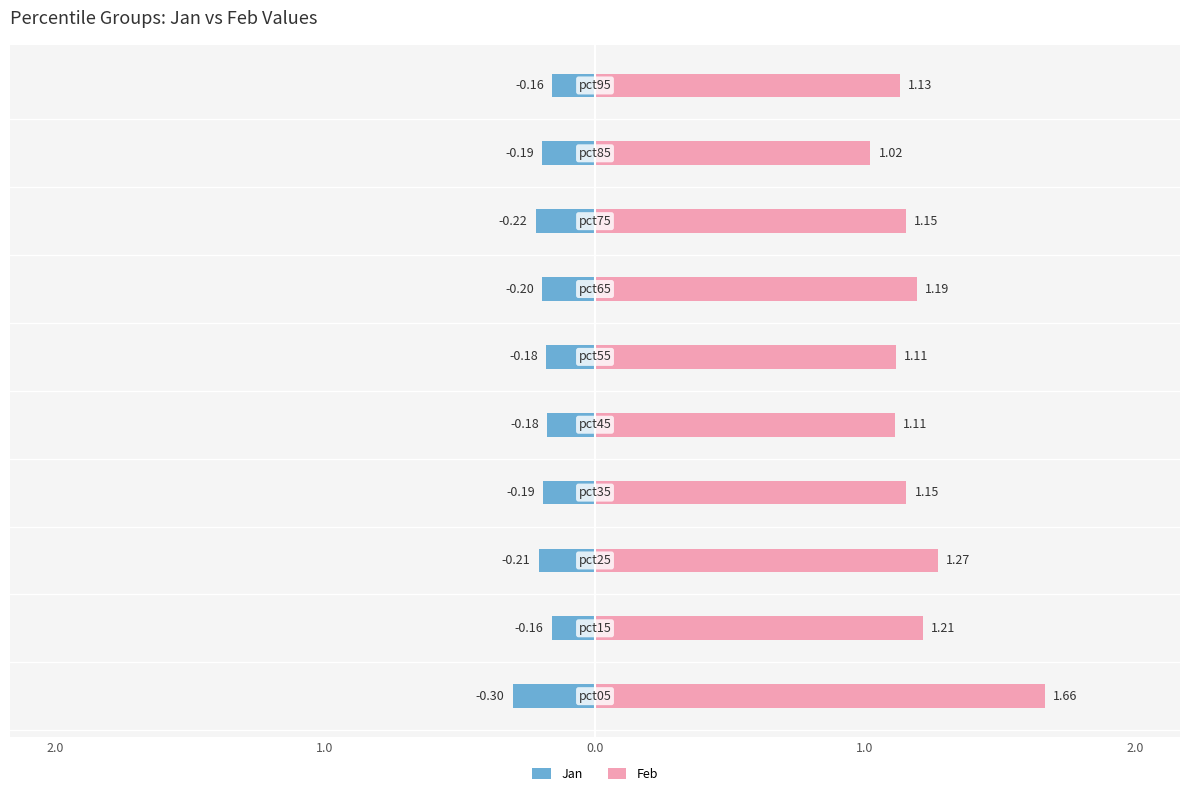

What is the sum of all Jan values?

-2.0